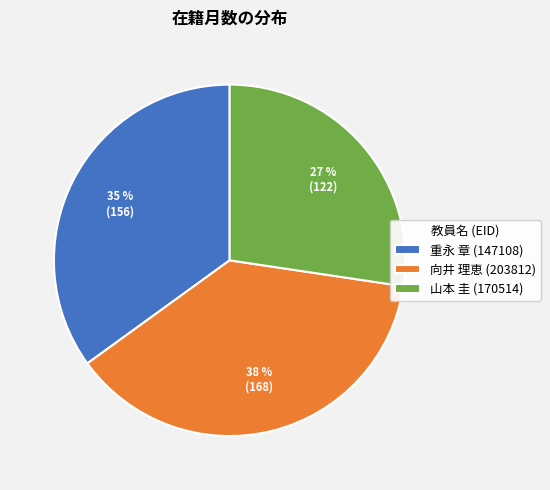

Count the number of slices in the pie.

3